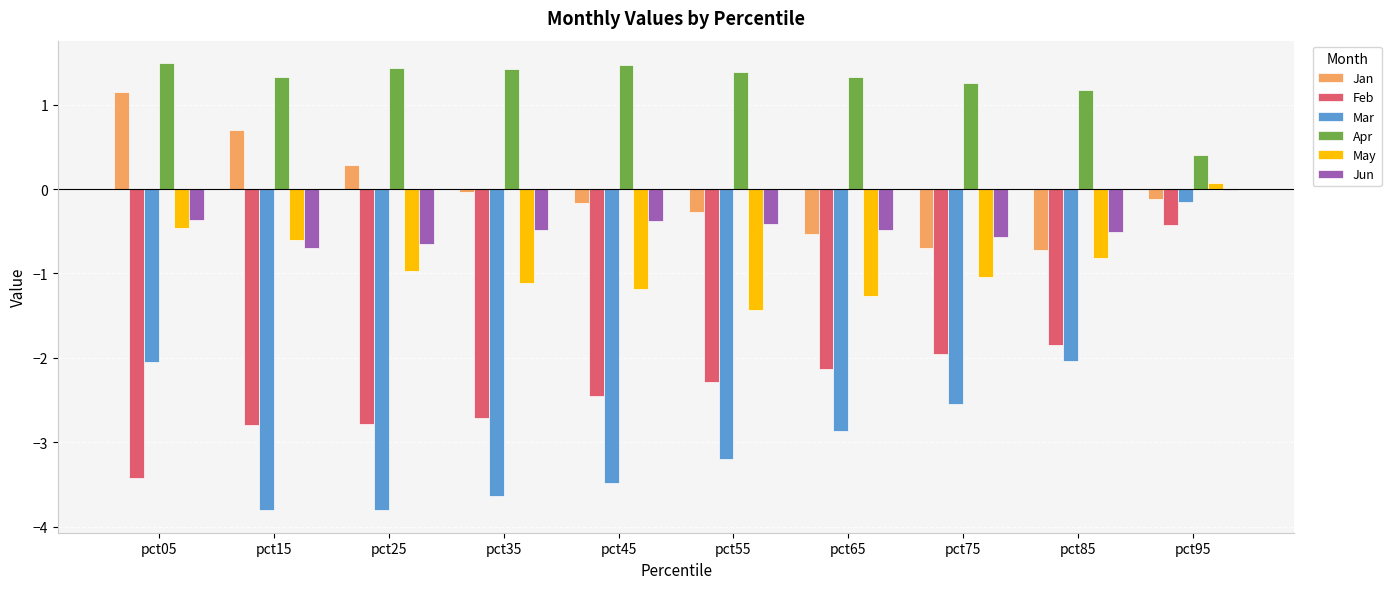

What value does the May series have at pct85?

-0.8